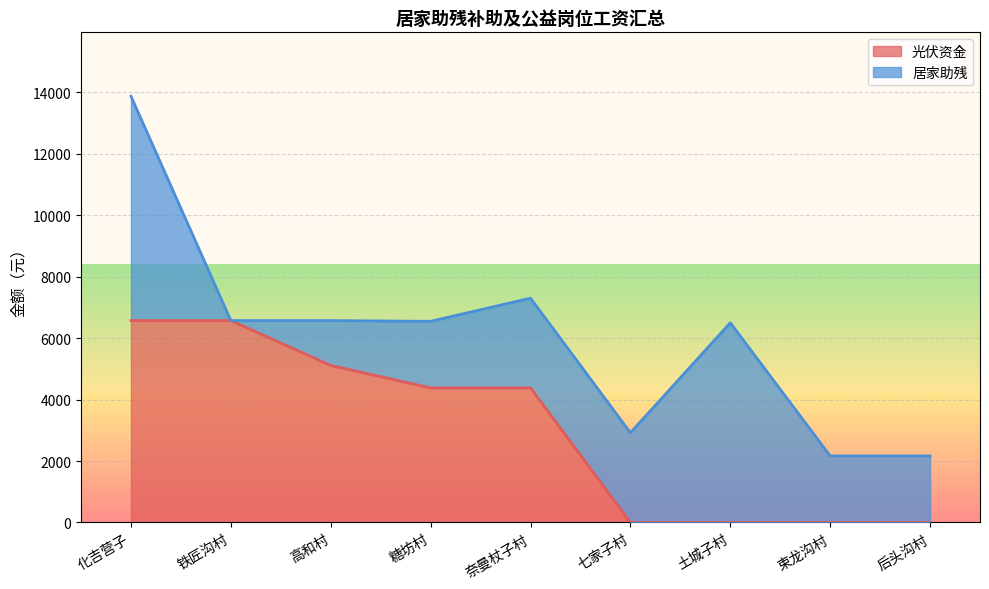

True or false: the data shows 3166 at 化吉营子.

False